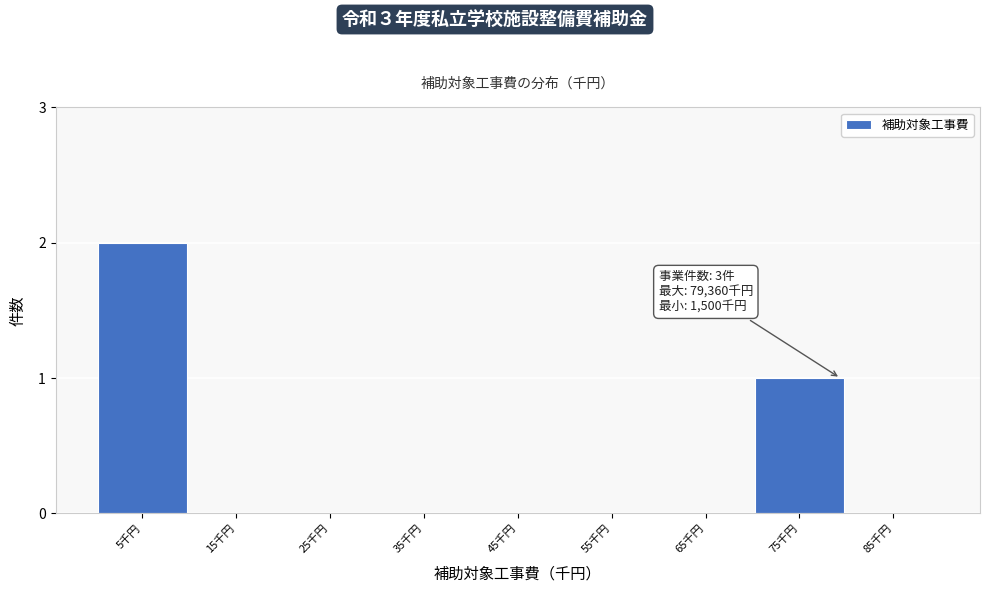

Reading left to right, list all the values displayed in this chart.

5千円=2	15千円=0	25千円=0	35千円=0	45千円=0	55千円=0	65千円=0	75千円=1	85千円=0